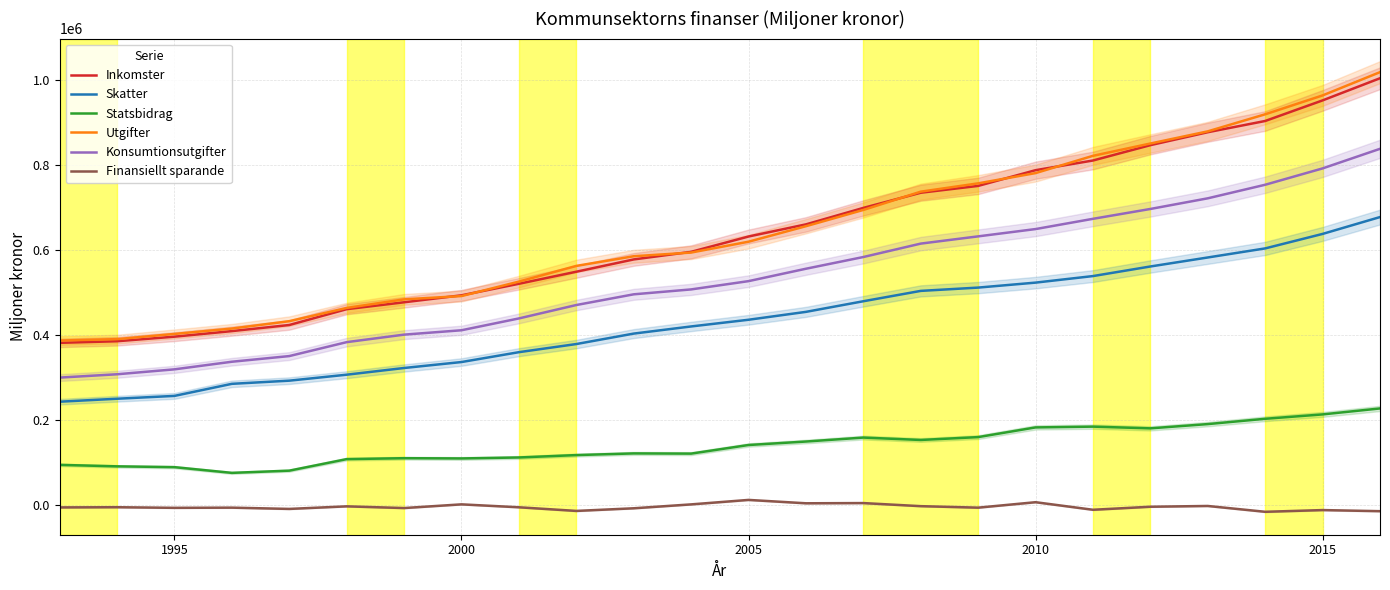

True or false: Finansiellt sparande and Inkomster cross at least once.

False